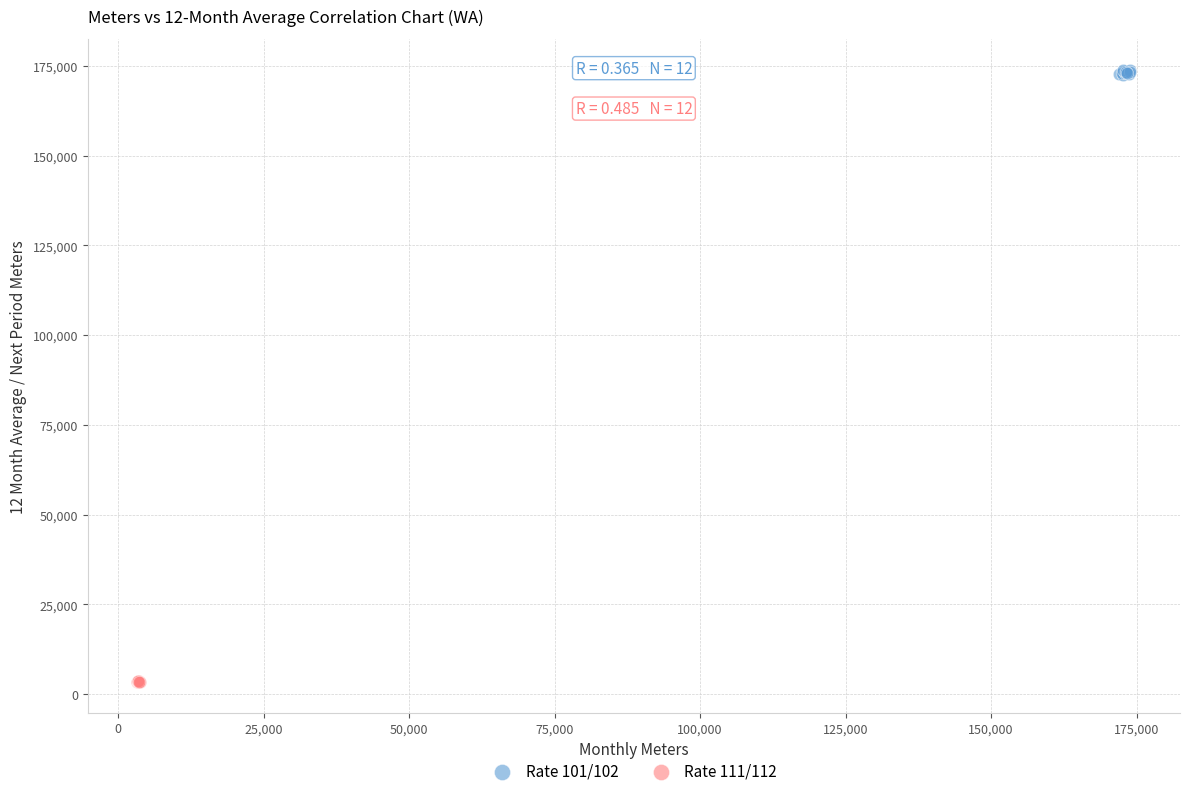

Which series contains the highest Y value?

Rate 101/102